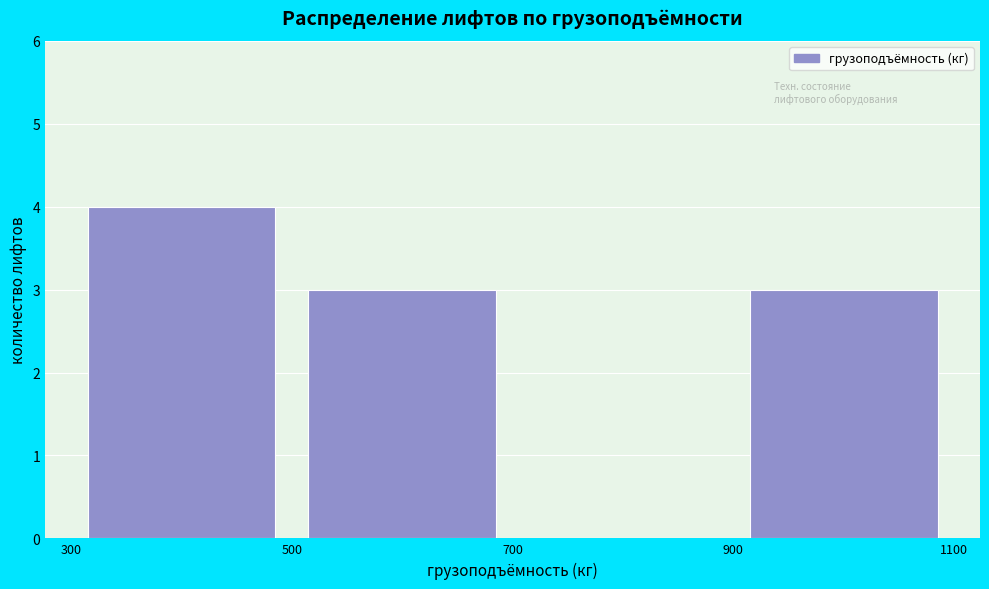

Over which range of the x-axis is the bar tallest?

300 to 500